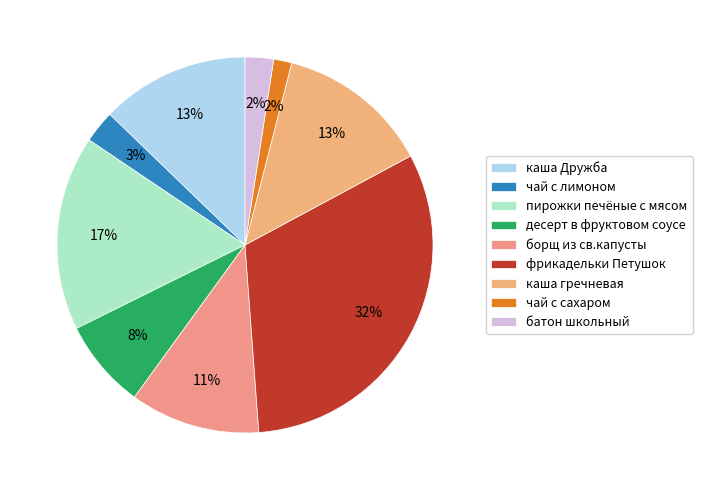

What is the change in value from чай с лимоном to чай с сахаром?

-2.3